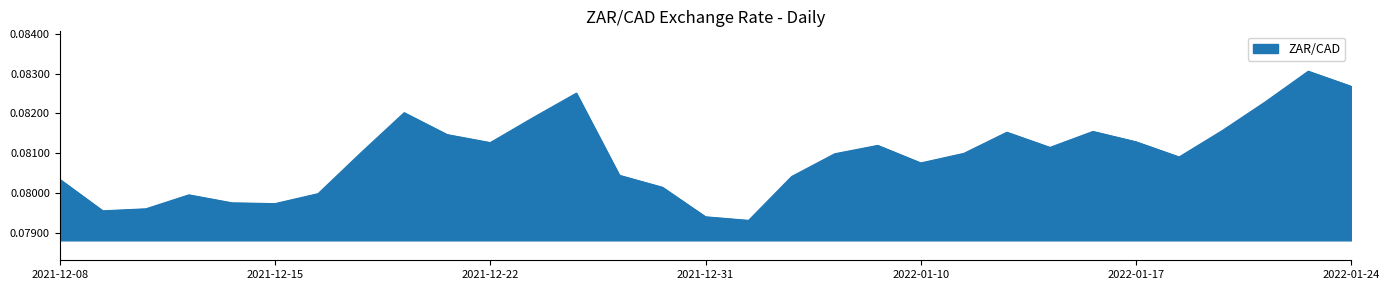

List the labels in order of value, smallest first.

2022-01-04, 2021-12-31, 2021-12-09, 2021-12-10, 2021-12-15, 2021-12-14, 2021-12-13, 2021-12-16, 2021-12-30, 2021-12-08, 2022-01-05, 2021-12-29, 2022-01-10, 2022-01-18, 2022-01-06, 2022-01-11, 2021-12-17, 2022-01-13, 2022-01-07, 2021-12-22, 2022-01-17, 2021-12-21, 2022-01-12, 2022-01-14, 2022-01-19, 2021-12-23, 2021-12-20, 2022-01-20, 2021-12-24, 2022-01-24, 2022-01-21